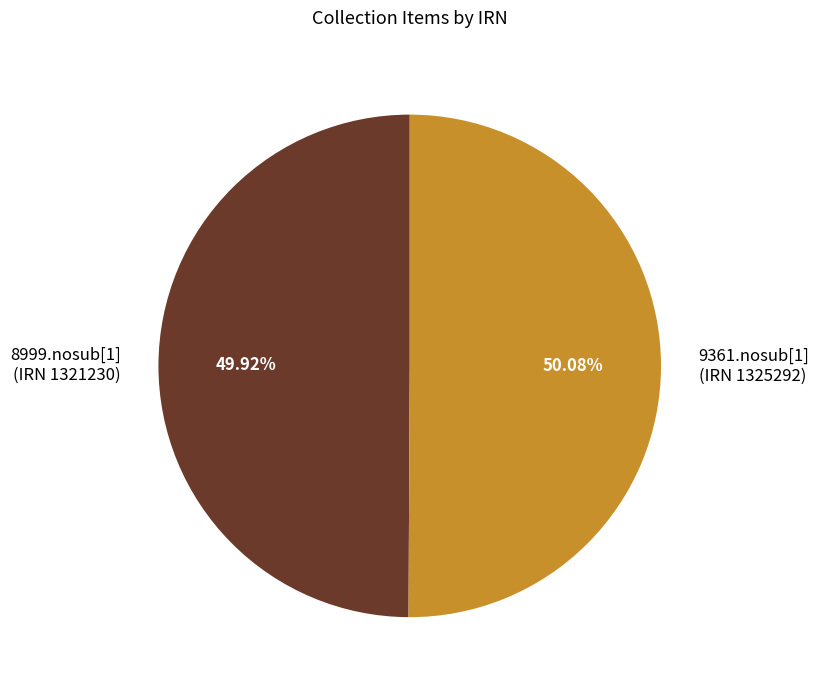

Is the sum of 9361.nosub[1] (IRN 1325292) and 8999.nosub[1] (IRN 1321230) greater than half?

Yes